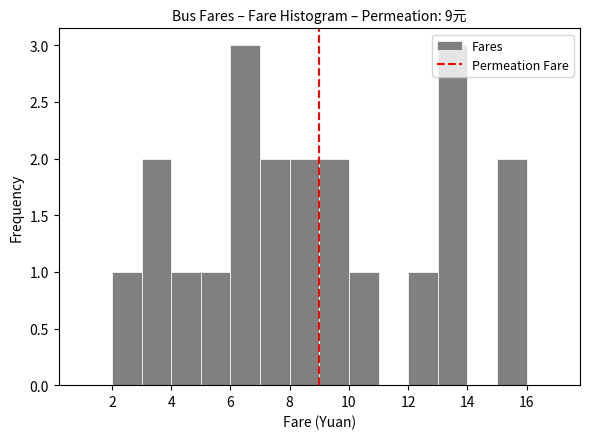

Reading left to right, transcribe this chart: for each bar, give the range it covers on the x-axis and its height. The values are not printed on the chart, so give them approximately, as read against the axis.

1 to 2: 0
2 to 3: 1
3 to 4: 2
4 to 5: 1
5 to 6: 1
6 to 7: 3
7 to 8: 2
8 to 9: 2
9 to 10: 2
10 to 11: 1
11 to 12: 0
12 to 13: 1
13 to 14: 3
14 to 15: 0
15 to 16: 2
16 to 17: 0